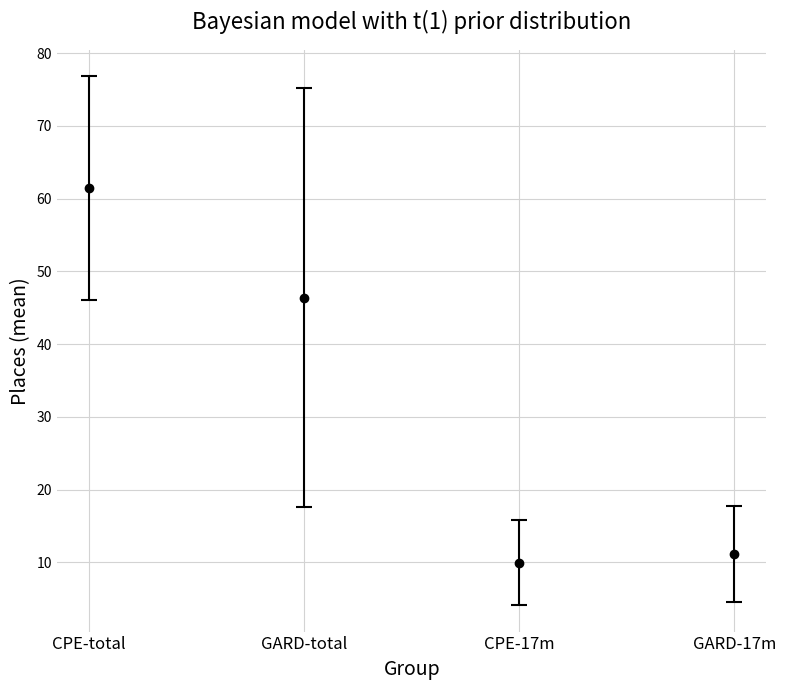

What value does the data have at GARD-total?

46.4